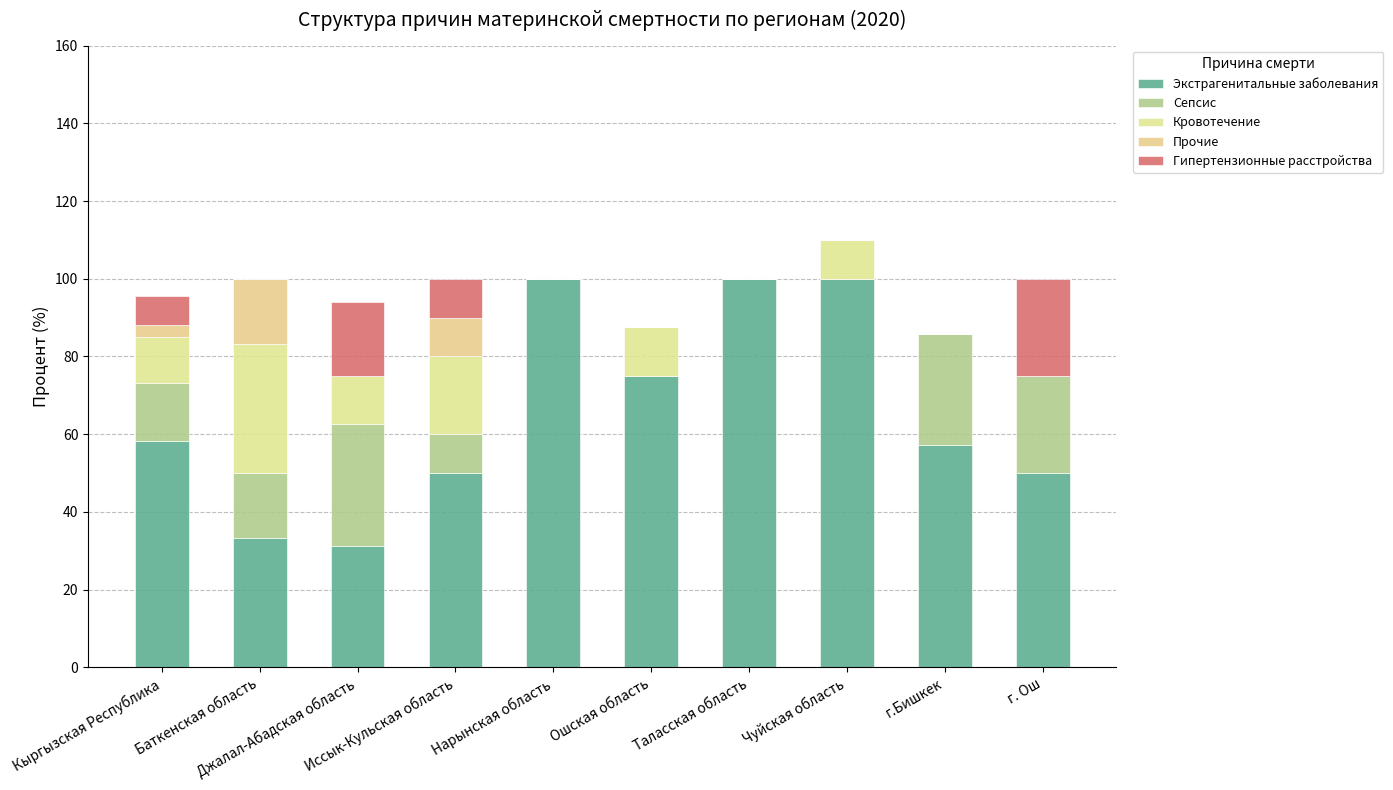

What is the label of the 7th bar from the right?

Иссык-Кульская область